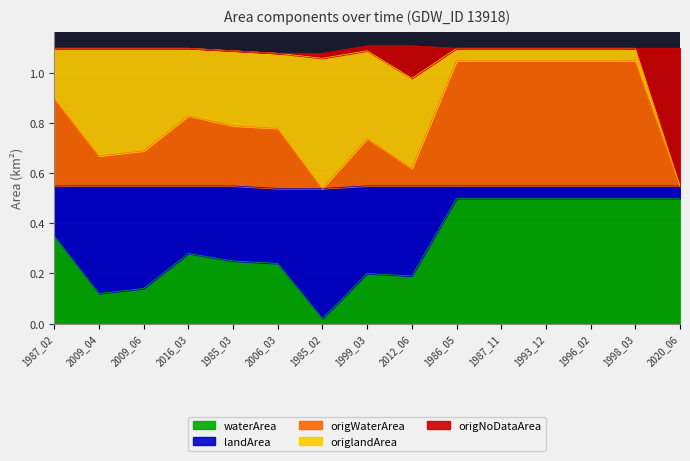

The waterArea series shows 0.7 at 1987_11. True or false?

False